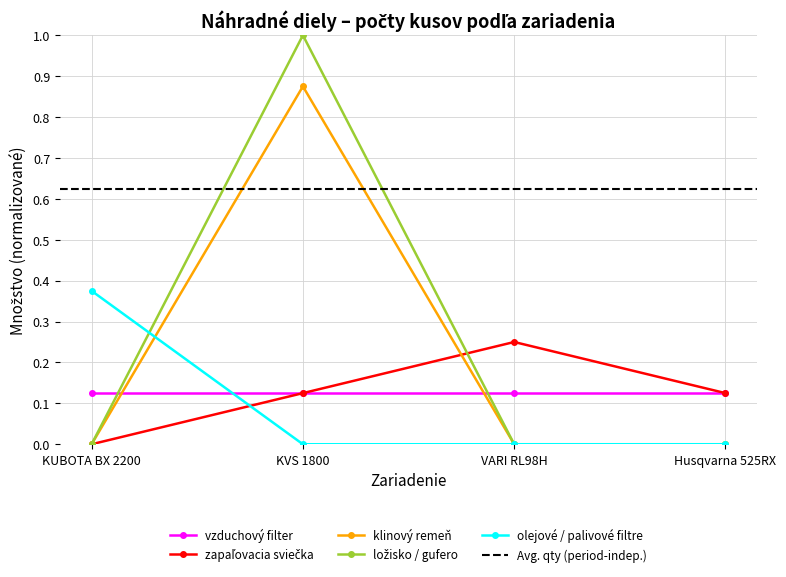

Count the number of categories in the chart.

4